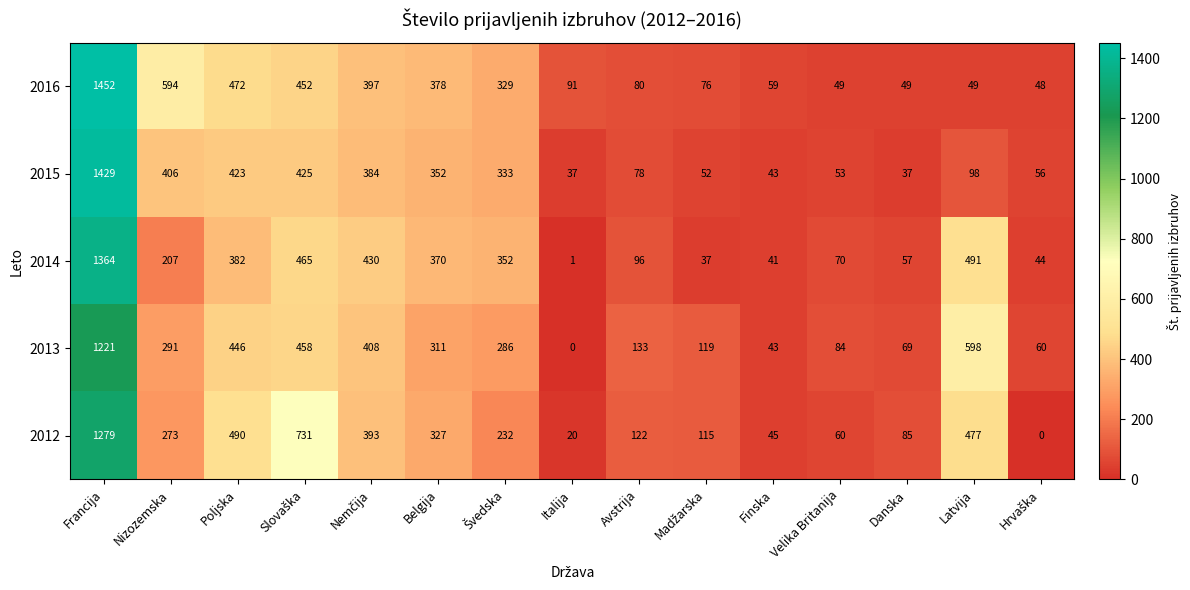

Which category has the highest value across all series?

Francija